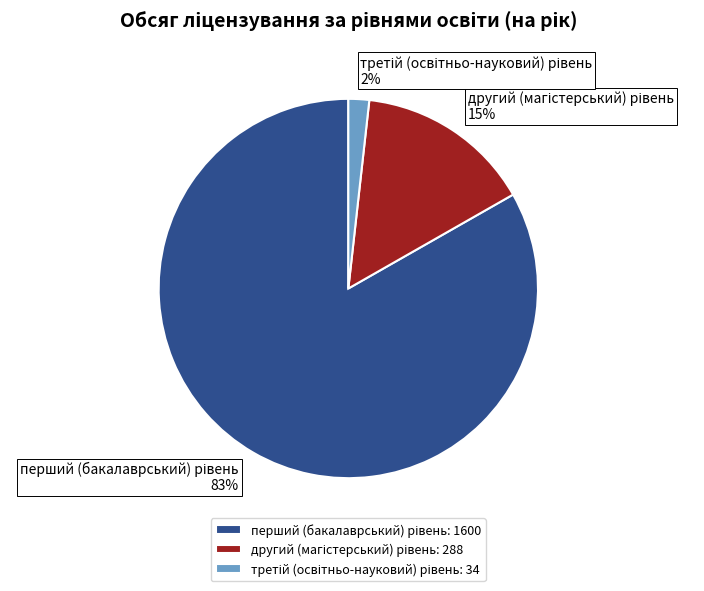

To the nearest percent, what is the average slice percentage?

33%